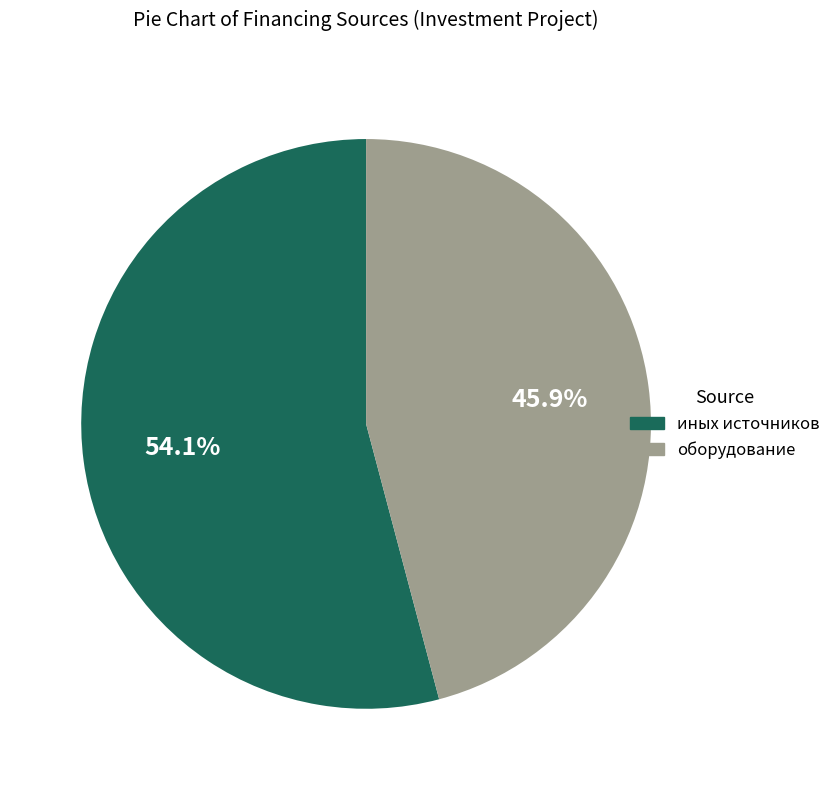

Is there any slice that represents more than half of the pie?

Yes